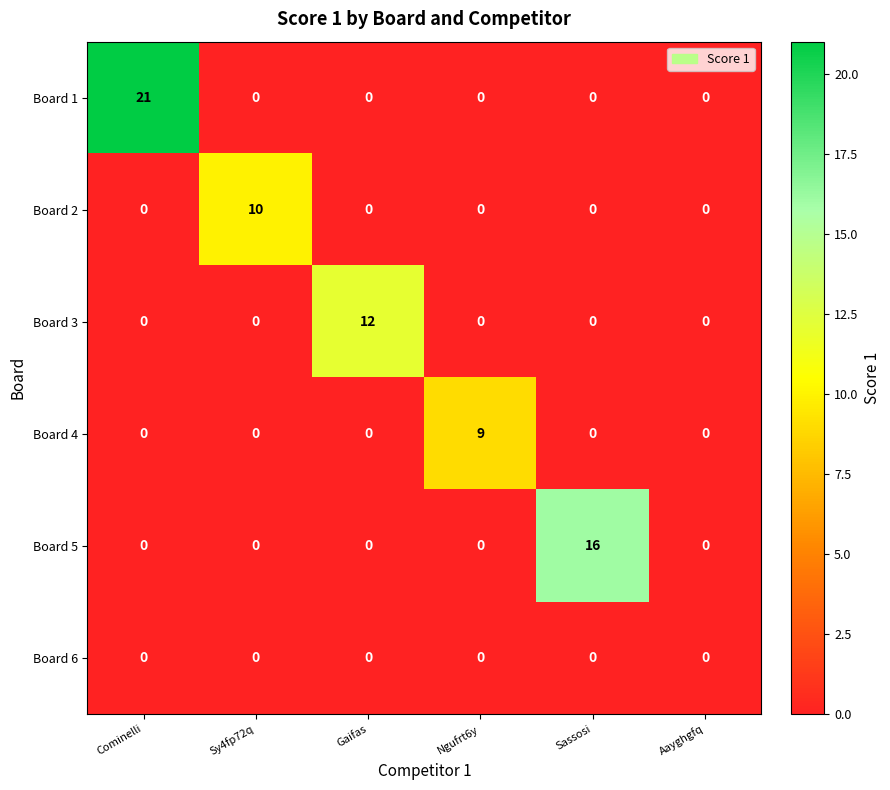

What is the approximate value of Board 4 at Ngufrt6y?

9